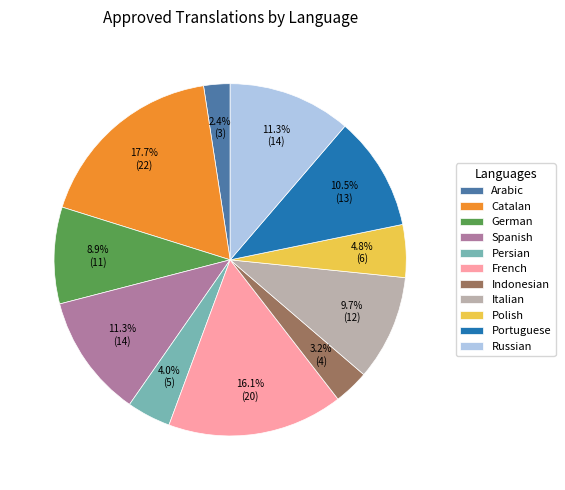

To the nearest percent, what is the difference between the Spanish and Italian slice percentages?

2%